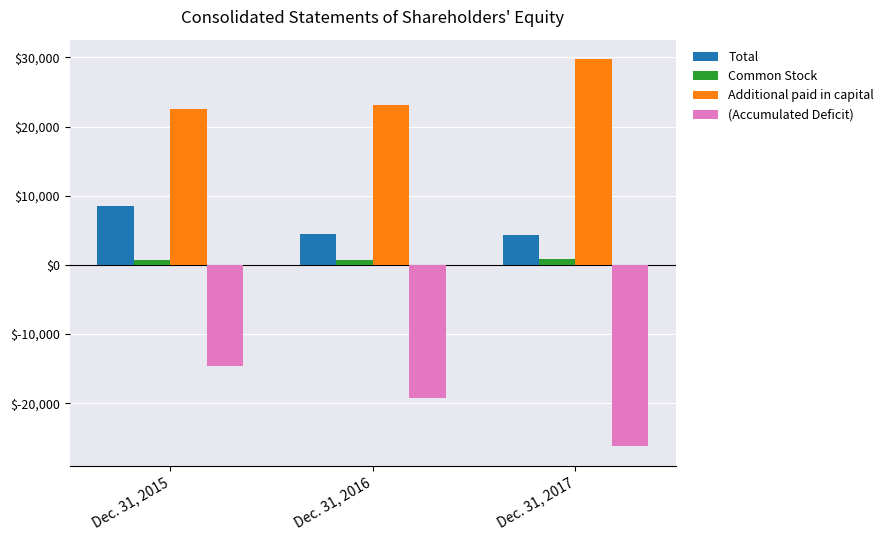

What is the total value across all series at Dec. 31, 2017?

8704